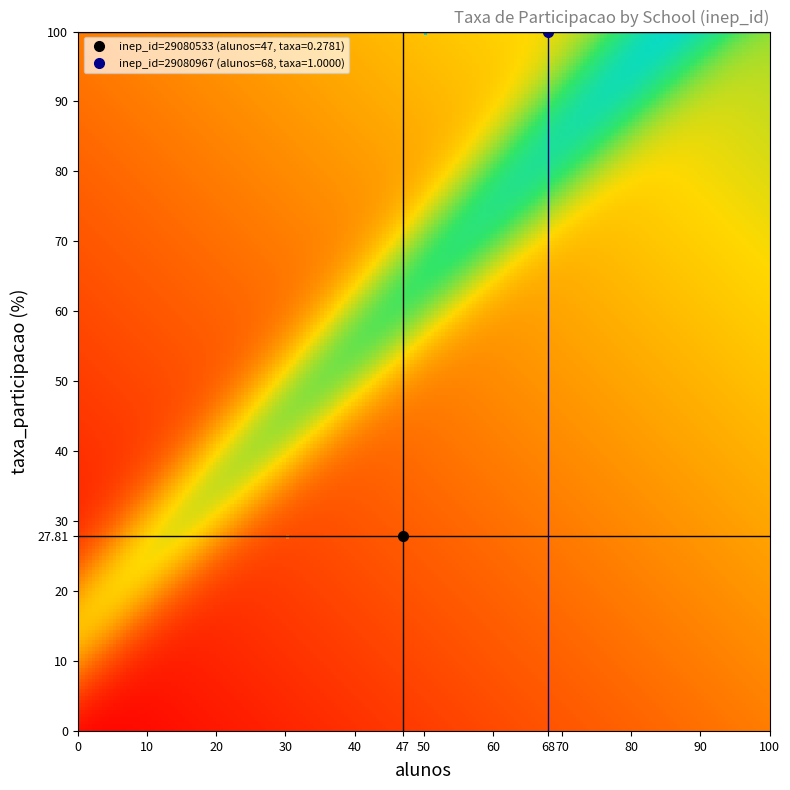

Which series has the largest total across all categories?

29080967